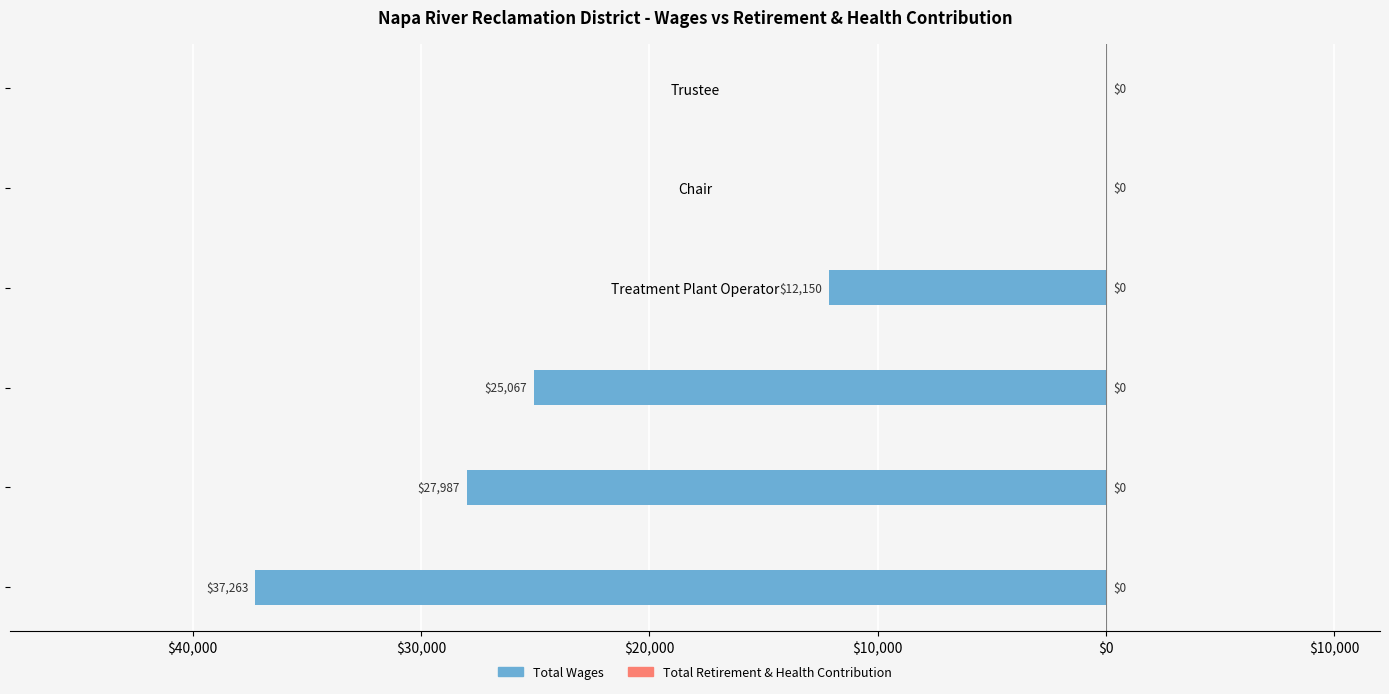

Are the bars horizontal?

Yes